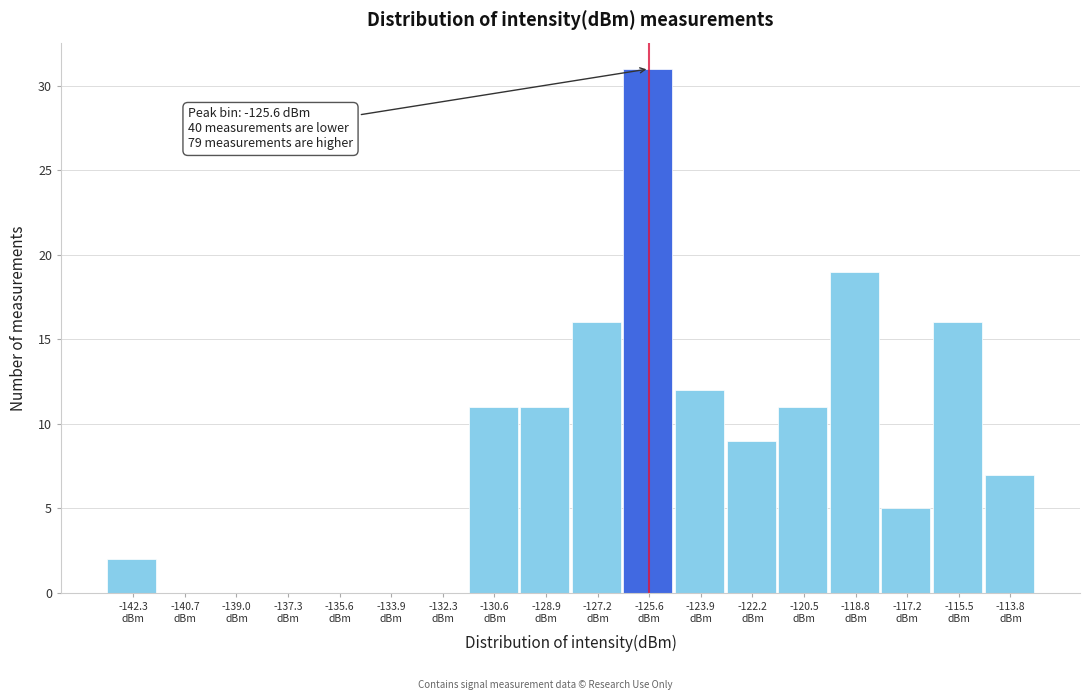

Over which range of the x-axis is the bar tallest?

-126.4 to -124.8